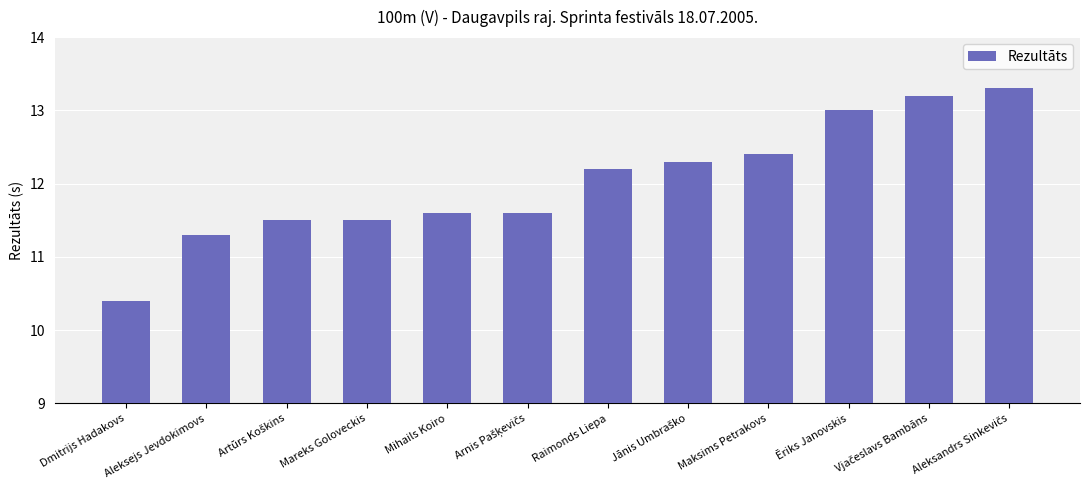

Reading left to right, list all the values displayed in this chart.

10.4	11.3	11.5	11.5	11.6	11.6	12.2	12.3	12.4	13.0	13.2	13.3